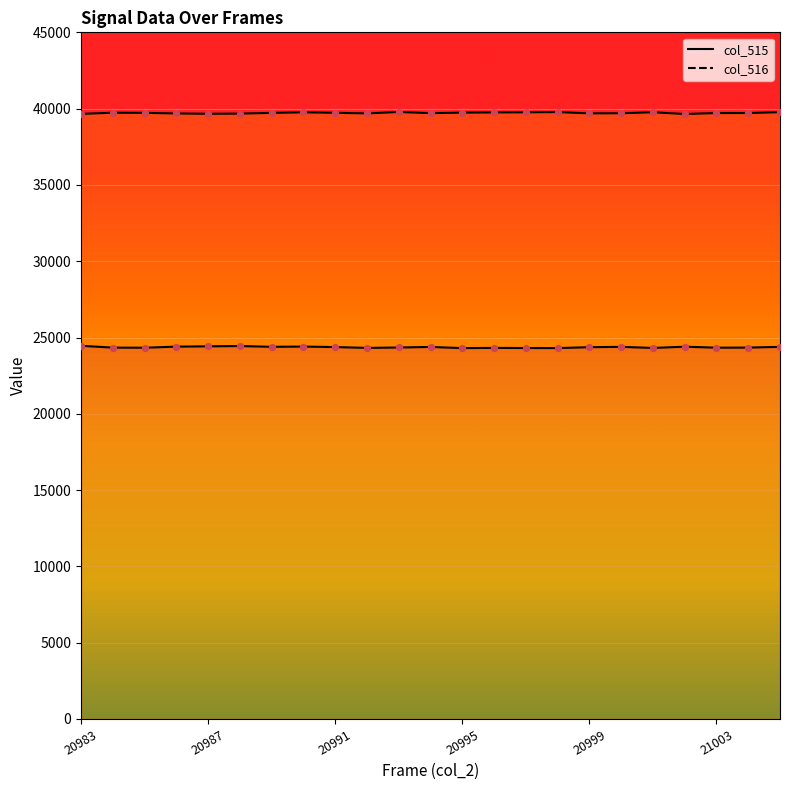

At how many categories does at least one series exceed 35650?

23